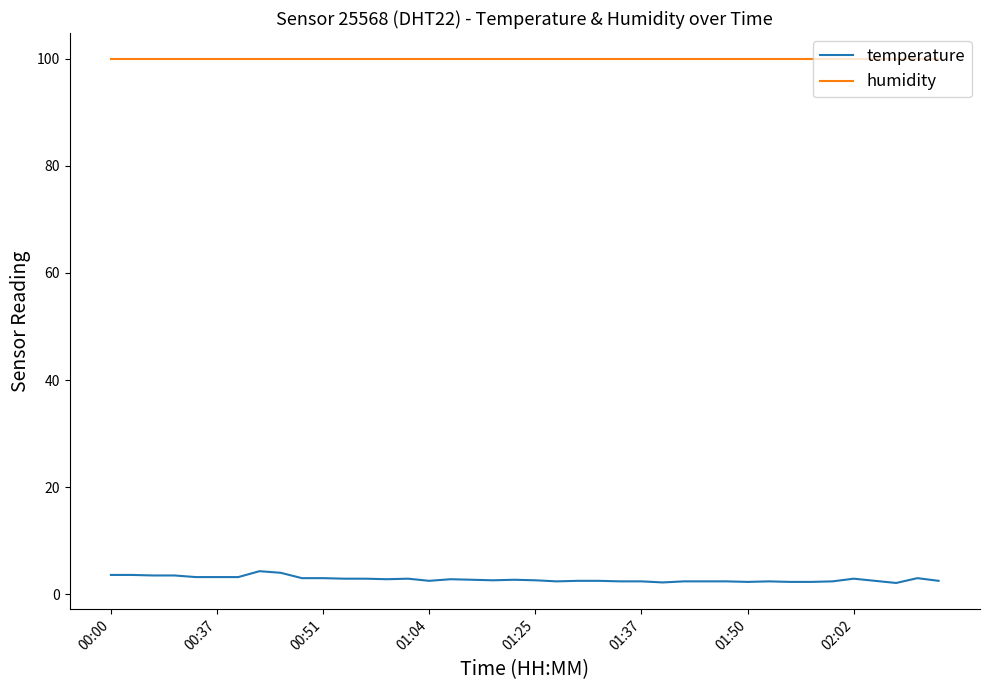

What is the highest value of the humidity series?

99.9